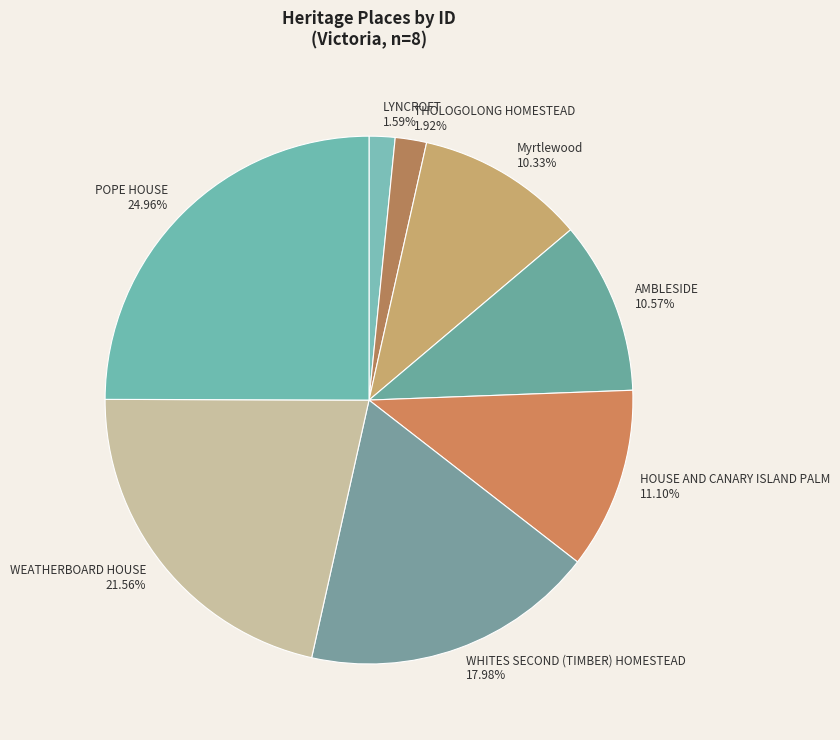

Which slice is the largest?

POPE HOUSE